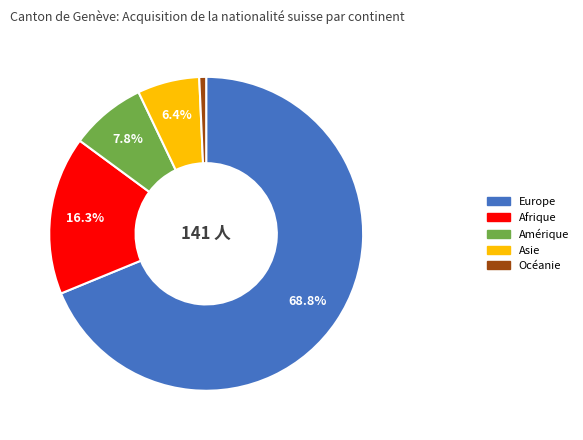

Count the number of slices in the pie.

5